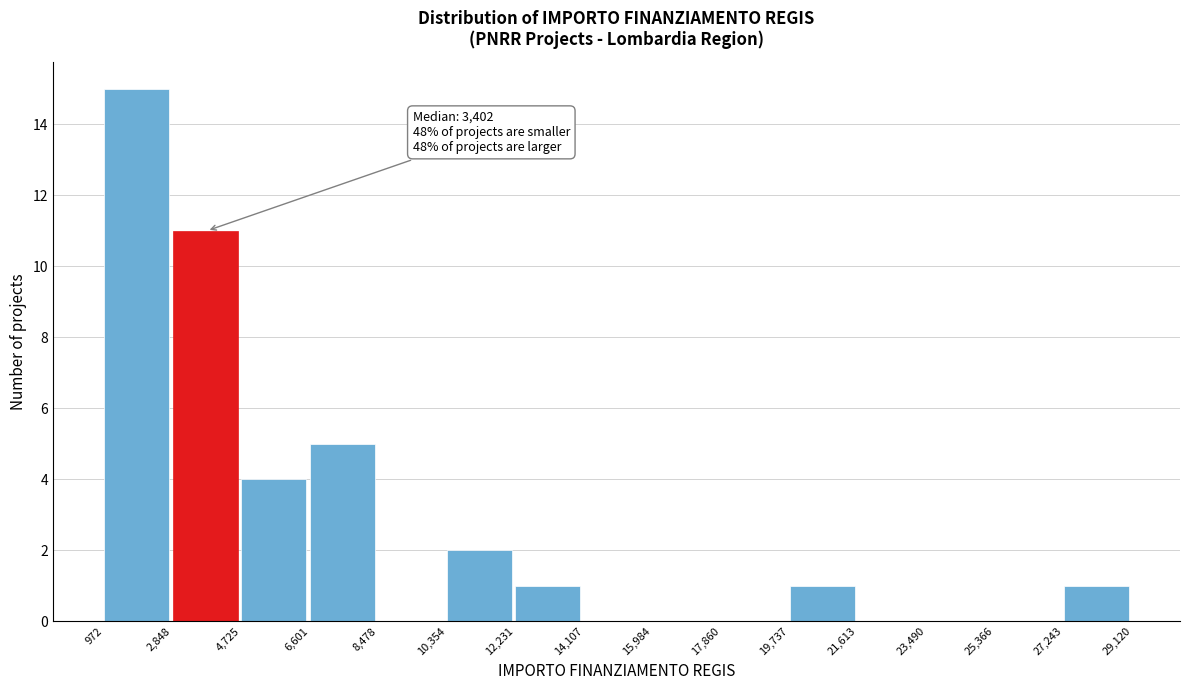

Over which range of the x-axis is the bar tallest?

972 to 2,848